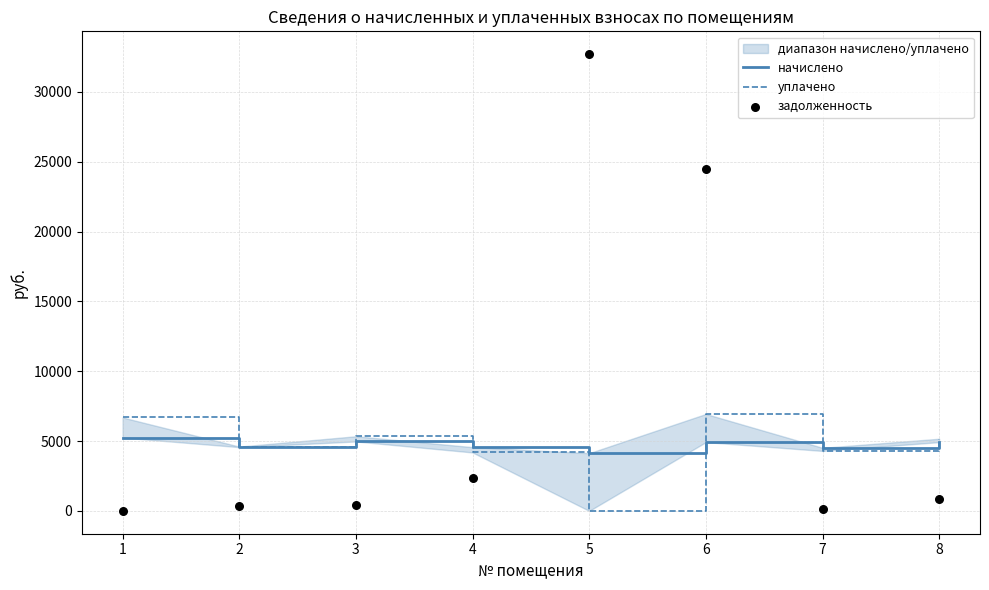

At how many categories does at least one series exceed 27410?

1